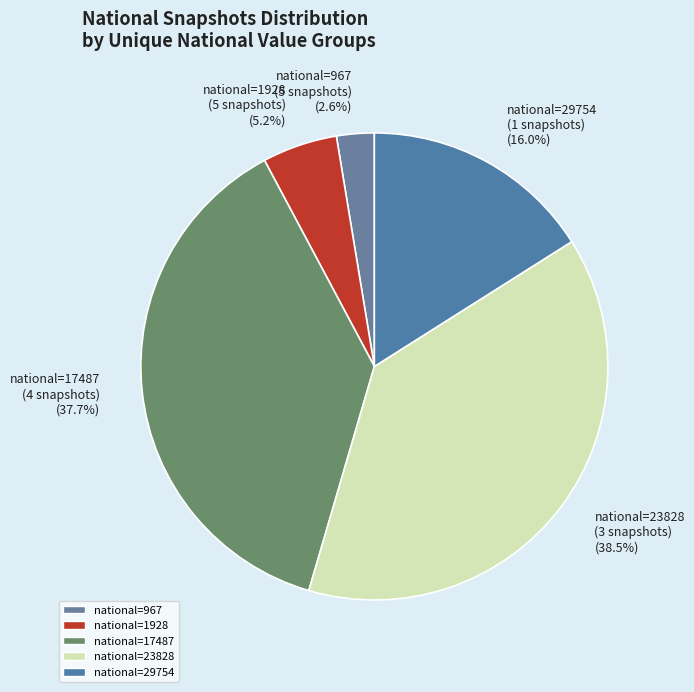

What is the ratio of the value at national=23828 to the value at national=967?

14.8